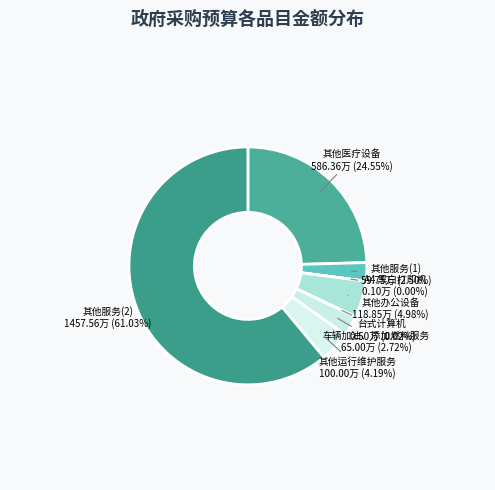

Combined, do 其他服务(2) and 车辆加油、添加燃料服务 account for over 50%?

Yes